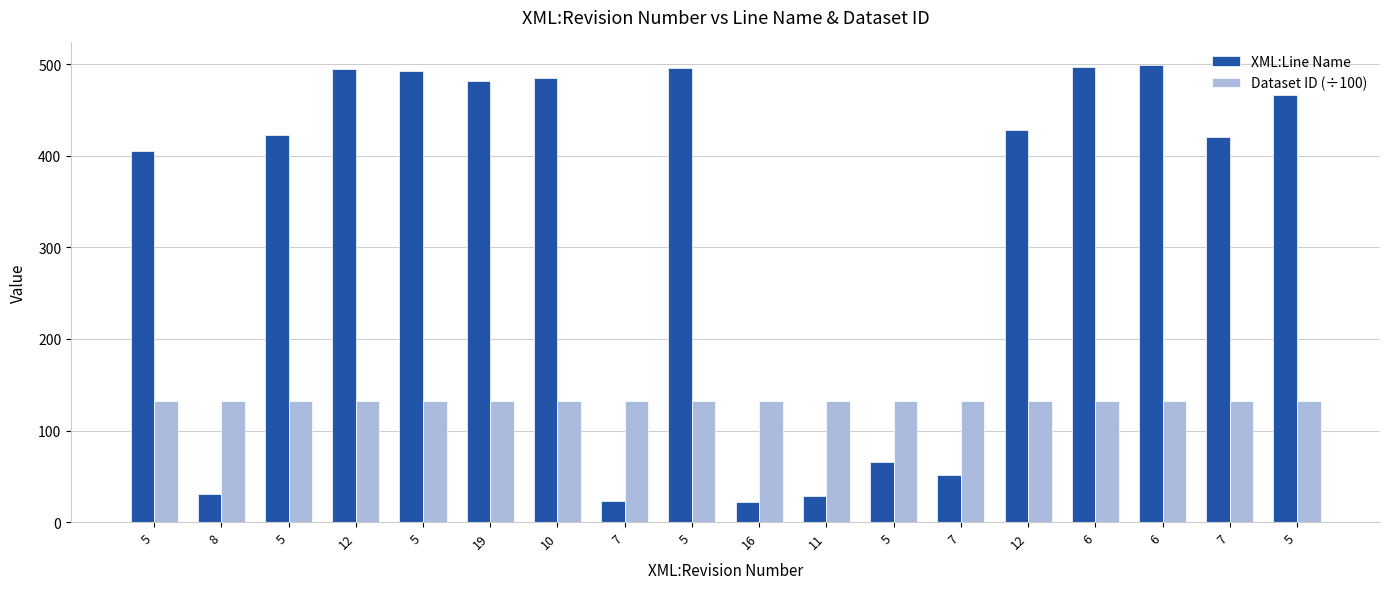

How many data points in XML:Line Name are less than 428?

9